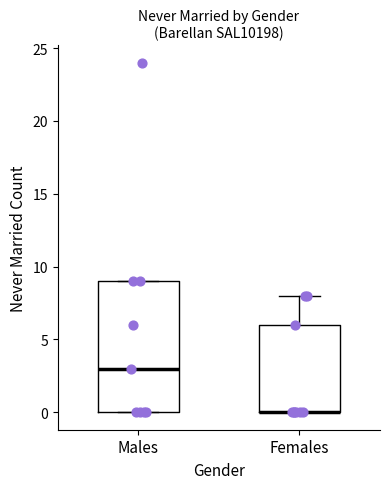

Reading left to right, read every box against the y-axis: the position of its median line, the range the box covers, and the ends of its whiskers. The values are not printed on the chart, so give them approximately, as read against the axis.

Males: median 3, box 0 to 9, whiskers 0 to 9
Females: median 0 (drawn on the box's lower edge), box 0 to 6, whiskers 0 to 8